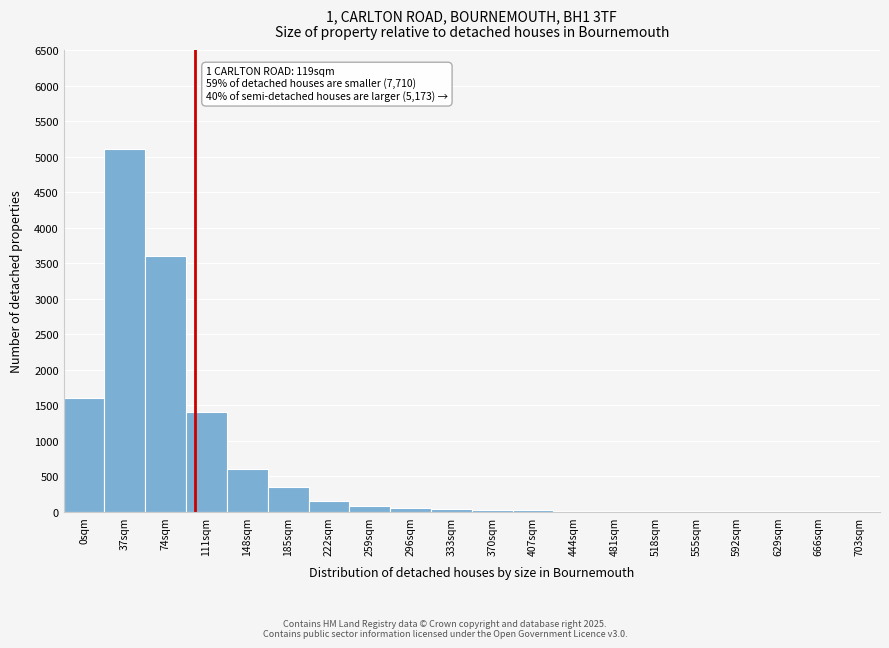

Which label corresponds to the largest value in the chart?

37sqm